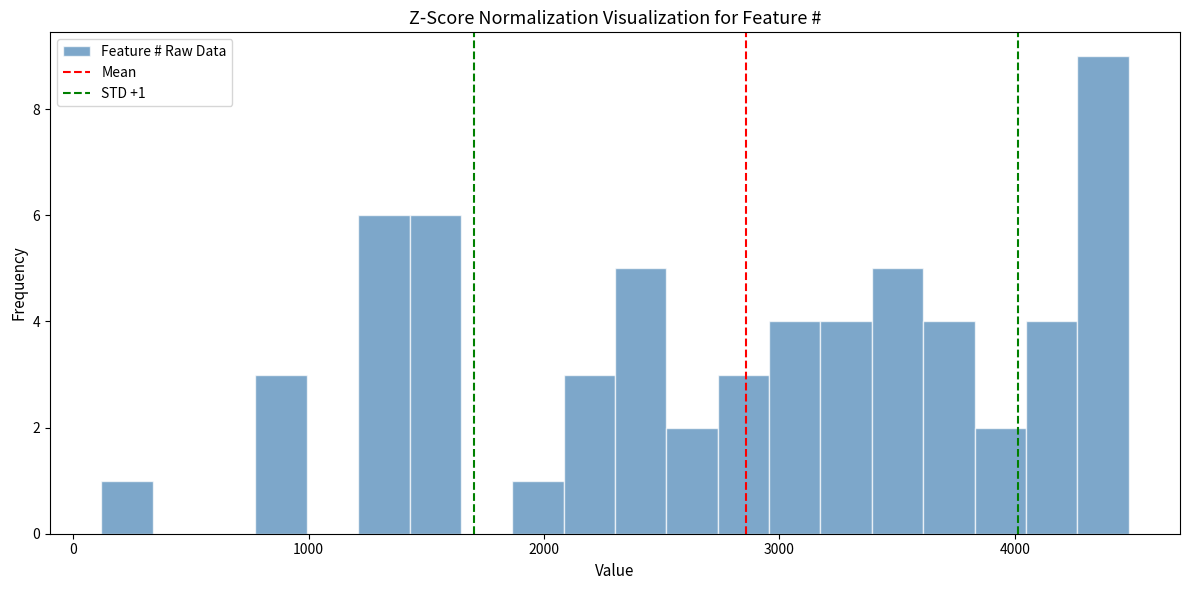

Around what value on the x-axis is the tallest bar? Give the approximate position of its centre, as read against the axis.

4400